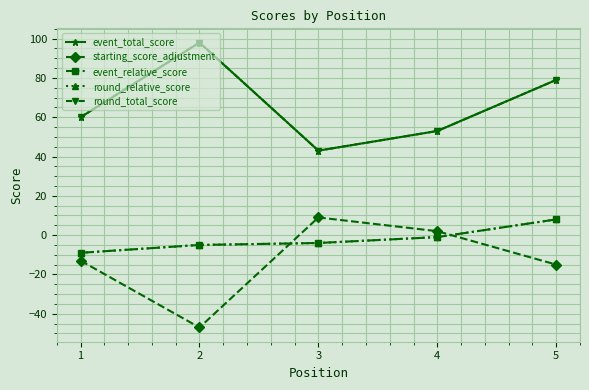

Where is the first local minimum for starting_score_adjustment?

2